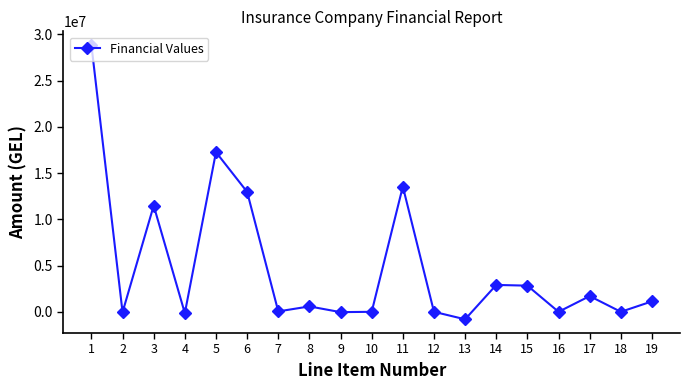

What is the maximum value shown in the chart?

28832784.3